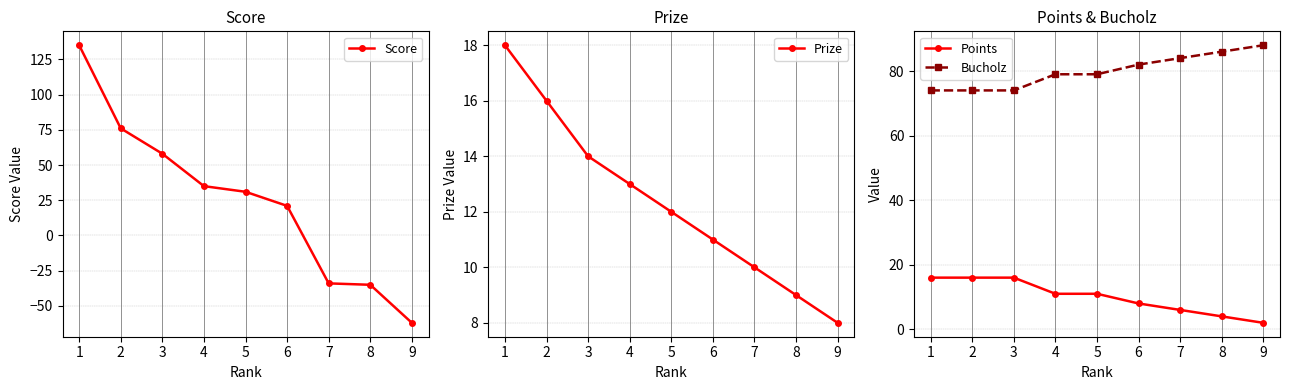

Reading left to right, what are all the values shown in this chart?

Score: 135	76	58	35	31	21	-34	-35	-62
Prize: 18	16	14	13	12	11	10	9	8
Points: 16	16	16	11	11	8	6	4	2
Bucholz: 74	74	74	79	79	82	84	86	88